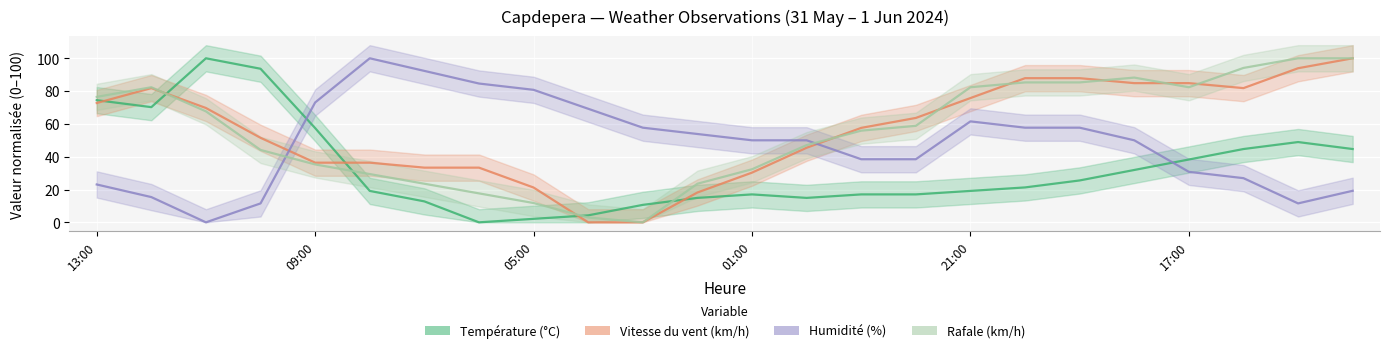

How many positive values does the Humidité (%) series have?

23